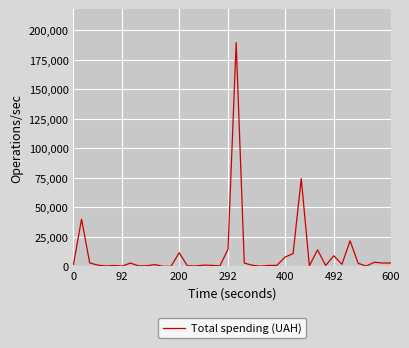

What is the maximum value shown in the chart?

189658.9